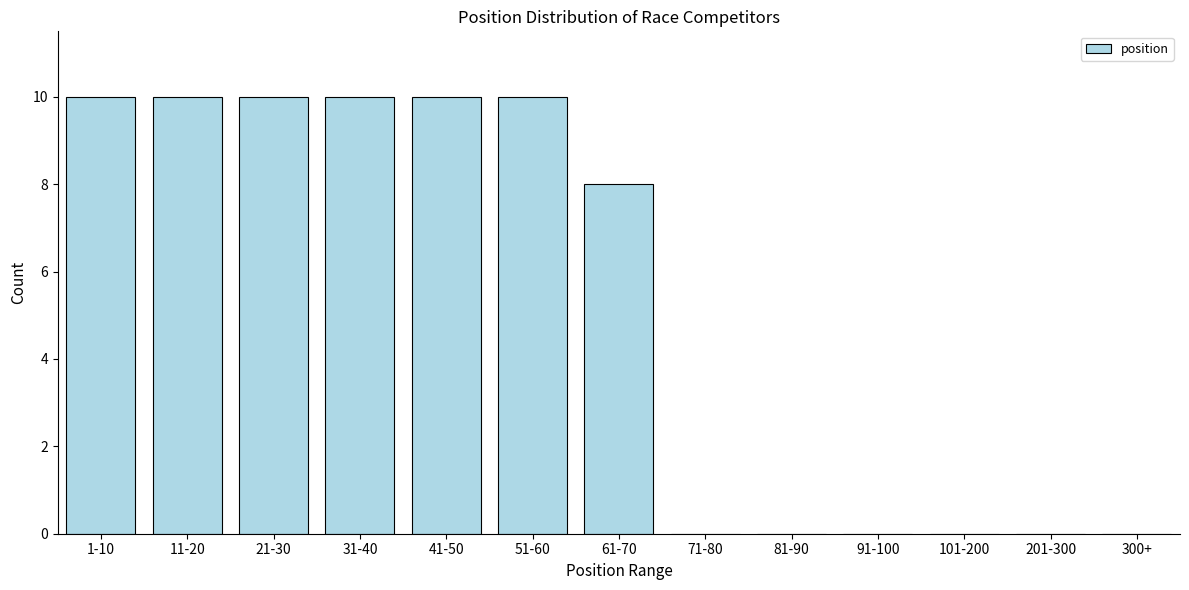

Reading right to left, what are all the values shown in this chart?

300+=0	201-300=0	101-200=0	91-100=0	81-90=0	71-80=0	61-70=8	51-60=10	41-50=10	31-40=10	21-30=10	11-20=10	1-10=10